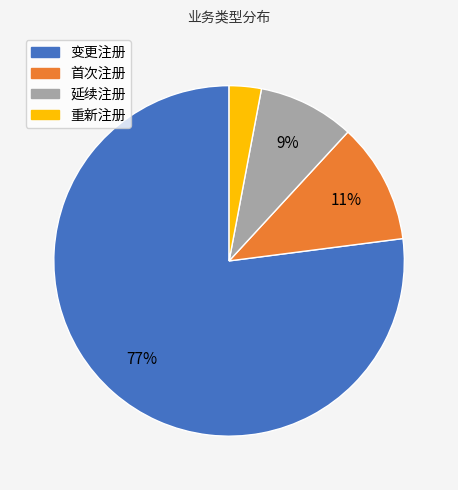

To the nearest percent, what percentage of the pie is 延续注册?

9%